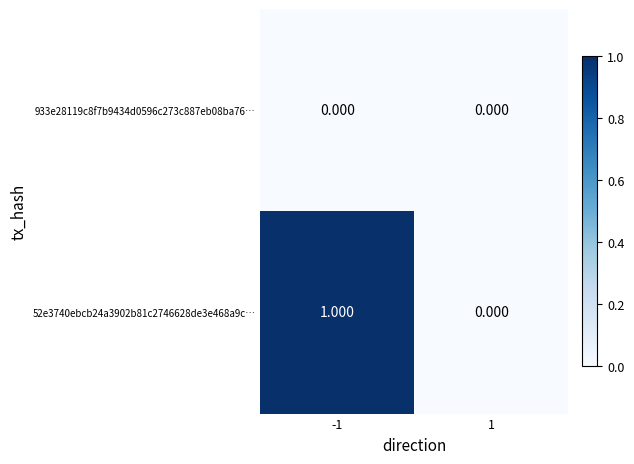

At -1, list the series in order from smallest to largest.

933e28119c8f7b9434d0596c273c887eb08ba76…, 52e3740ebcb24a3902b81c2746628de3e468a9c…